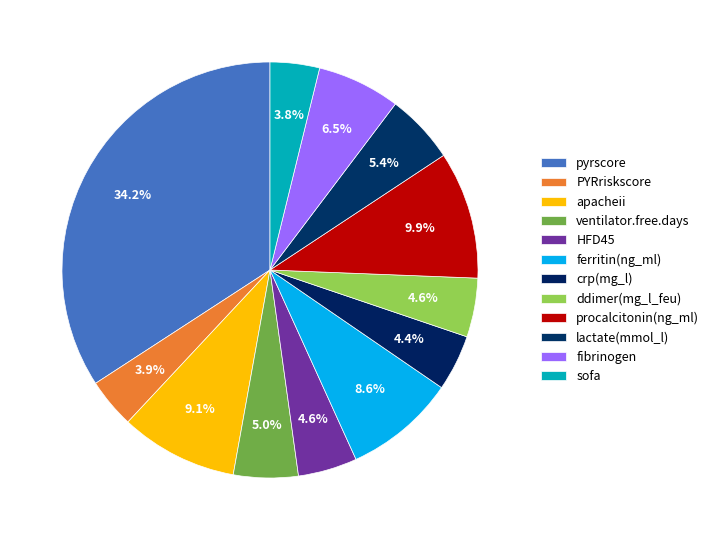

Which category has the biggest portion of the pie?

pyrscore